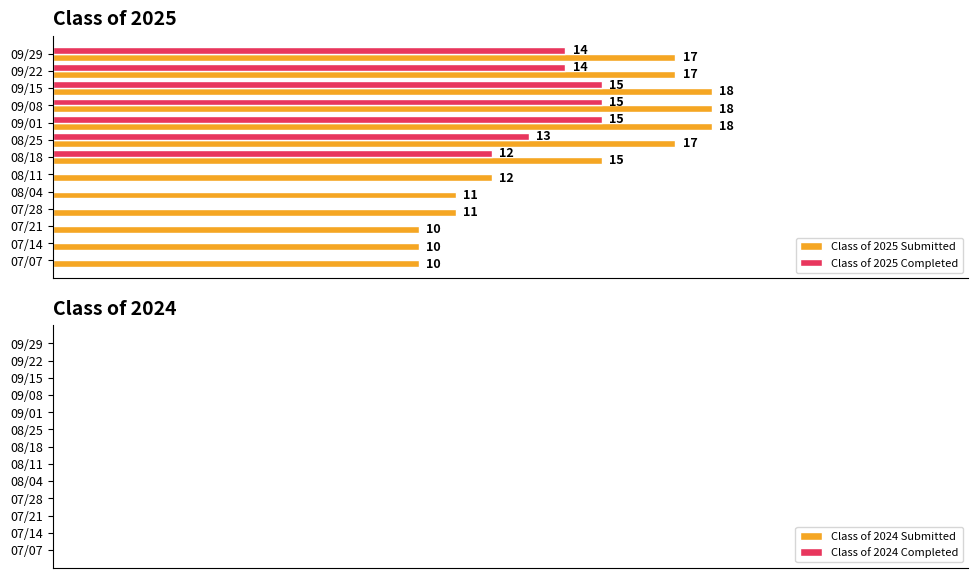

Where is Class of 2025 Submitted nearest to the value 14?

08/18